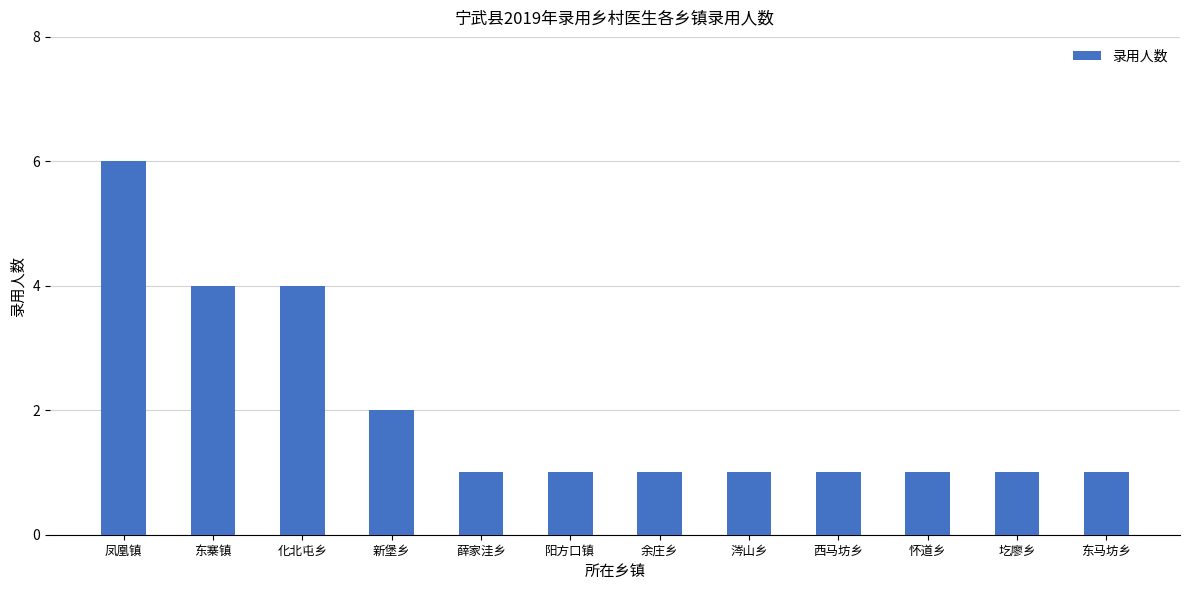

The chart shows a value of 3 at 化北屯乡. True or false?

False